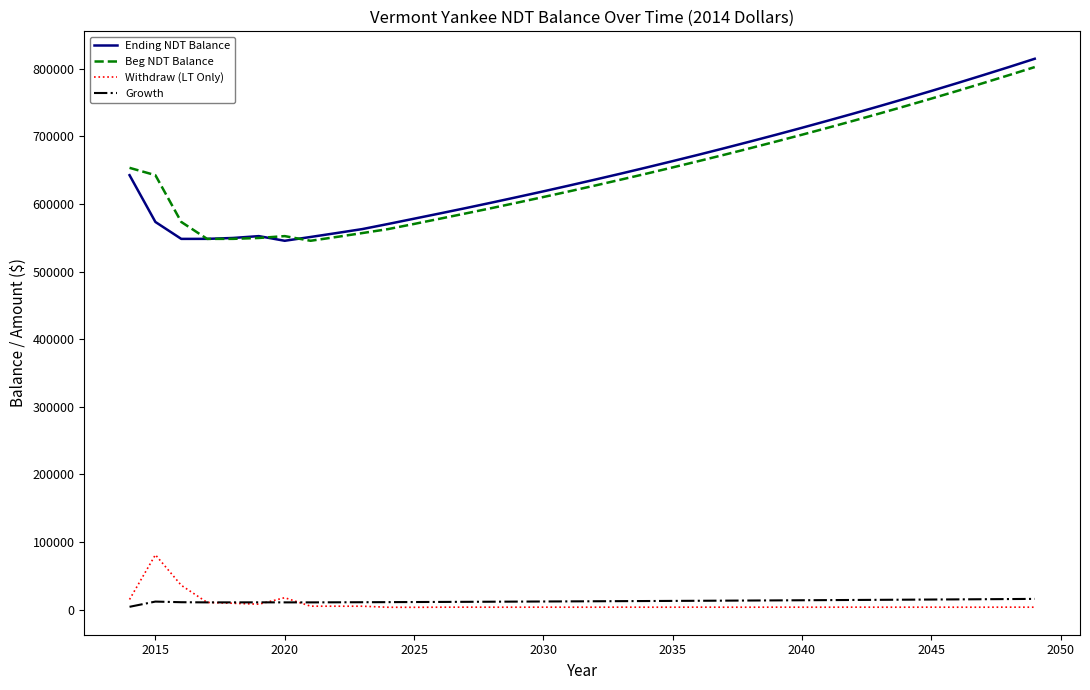

Which series has the widest spread of values?

Ending NDT Balance